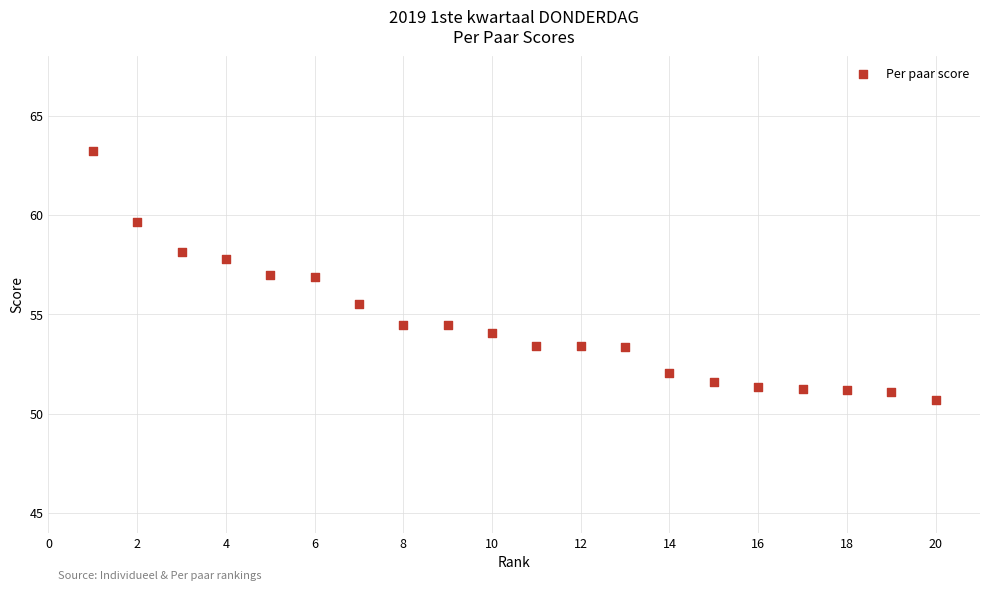

What Y value in the scatter plot is closest to 56?

55.5